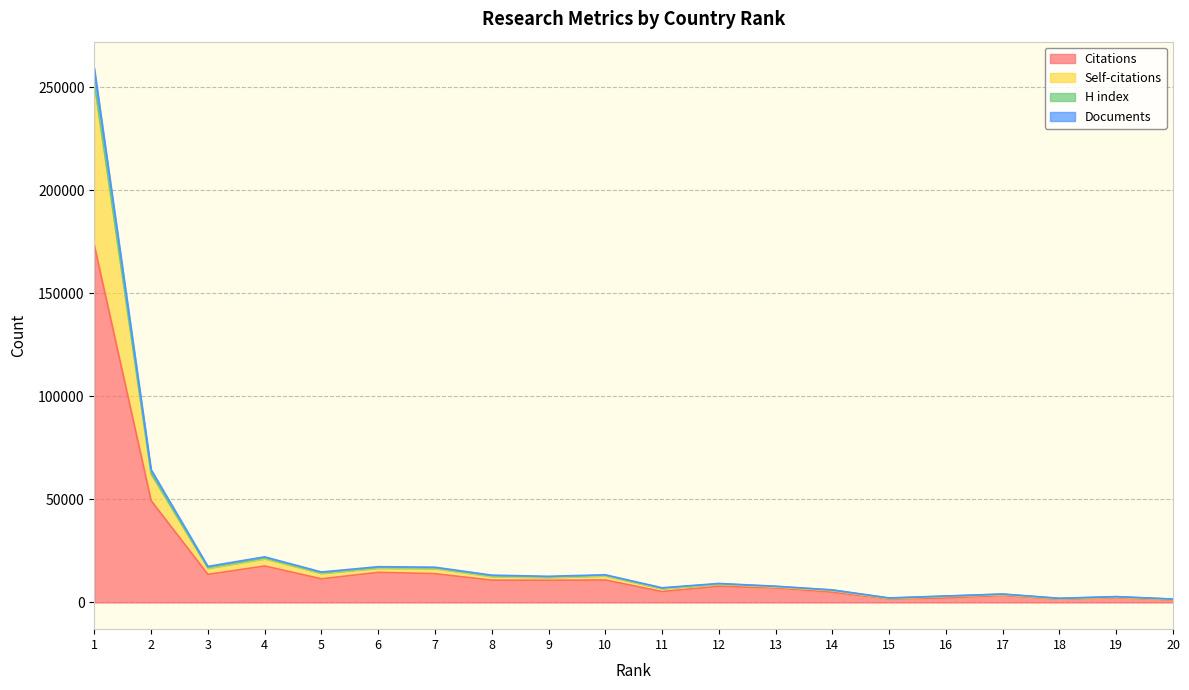

True or false: Citations and Documents intersect in this chart.

False